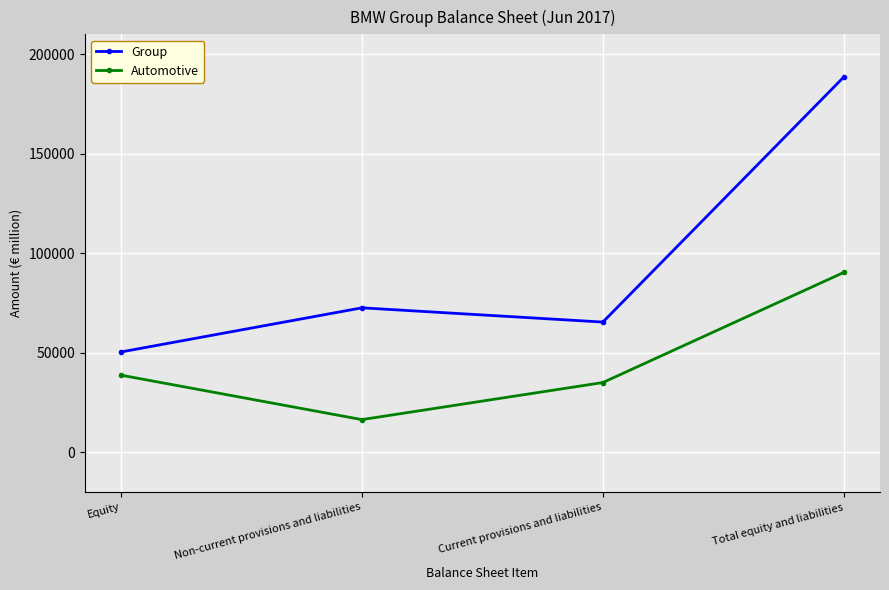

Which series changed the most between Equity and Total equity and liabilities?

Group